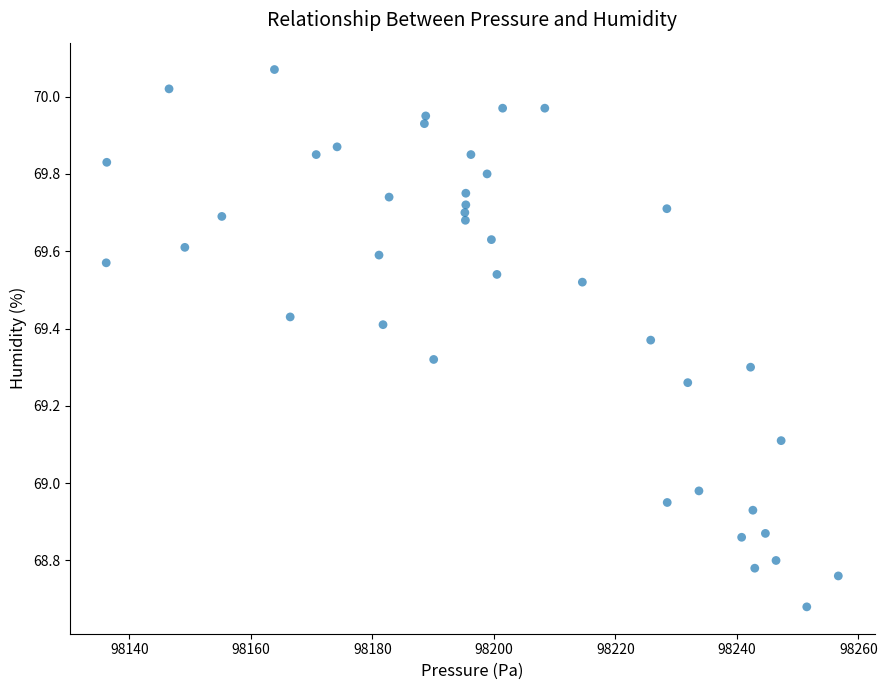

What is the range of Y values (max minus min)?

1.4